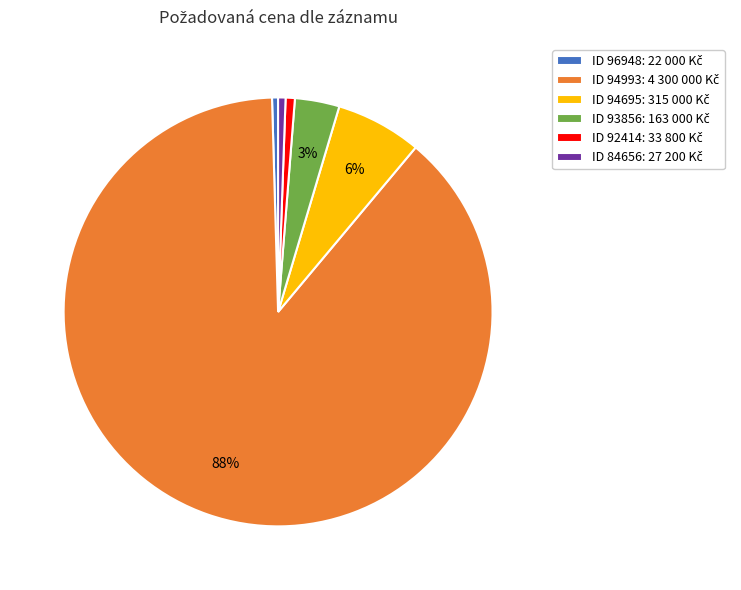

Count the number of slices in the pie.

6